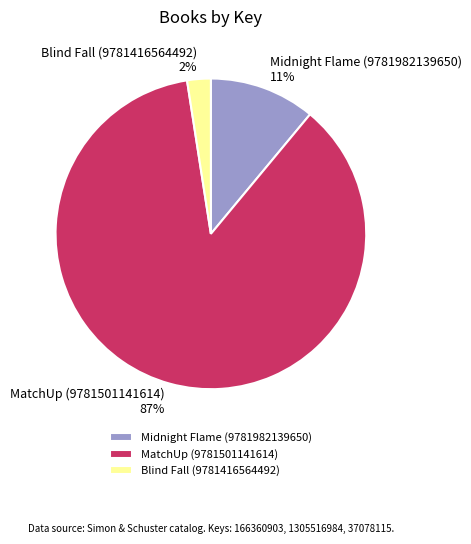

Which slice is the smallest?

Blind Fall (9781416564492)